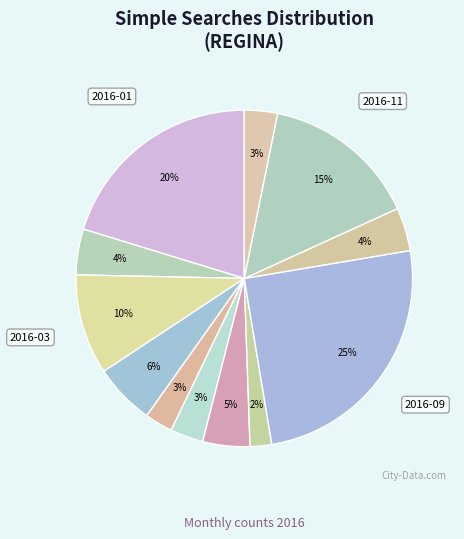

To the nearest percent, what is the average slice percentage?

8%